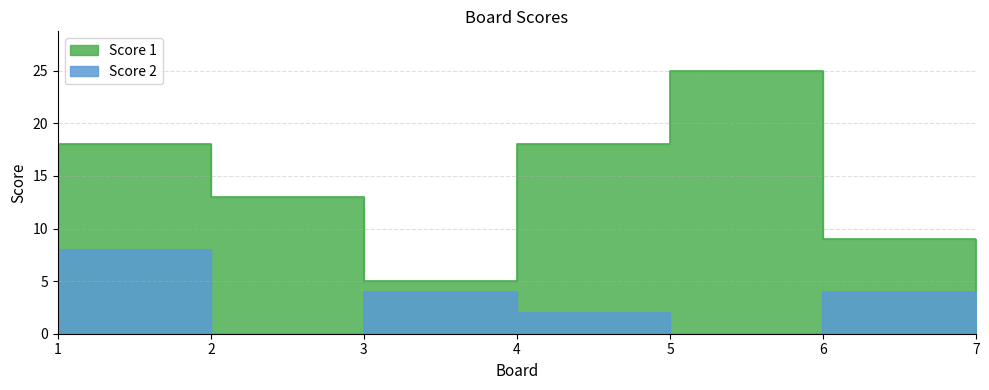

How many distinct data groups are displayed?

2